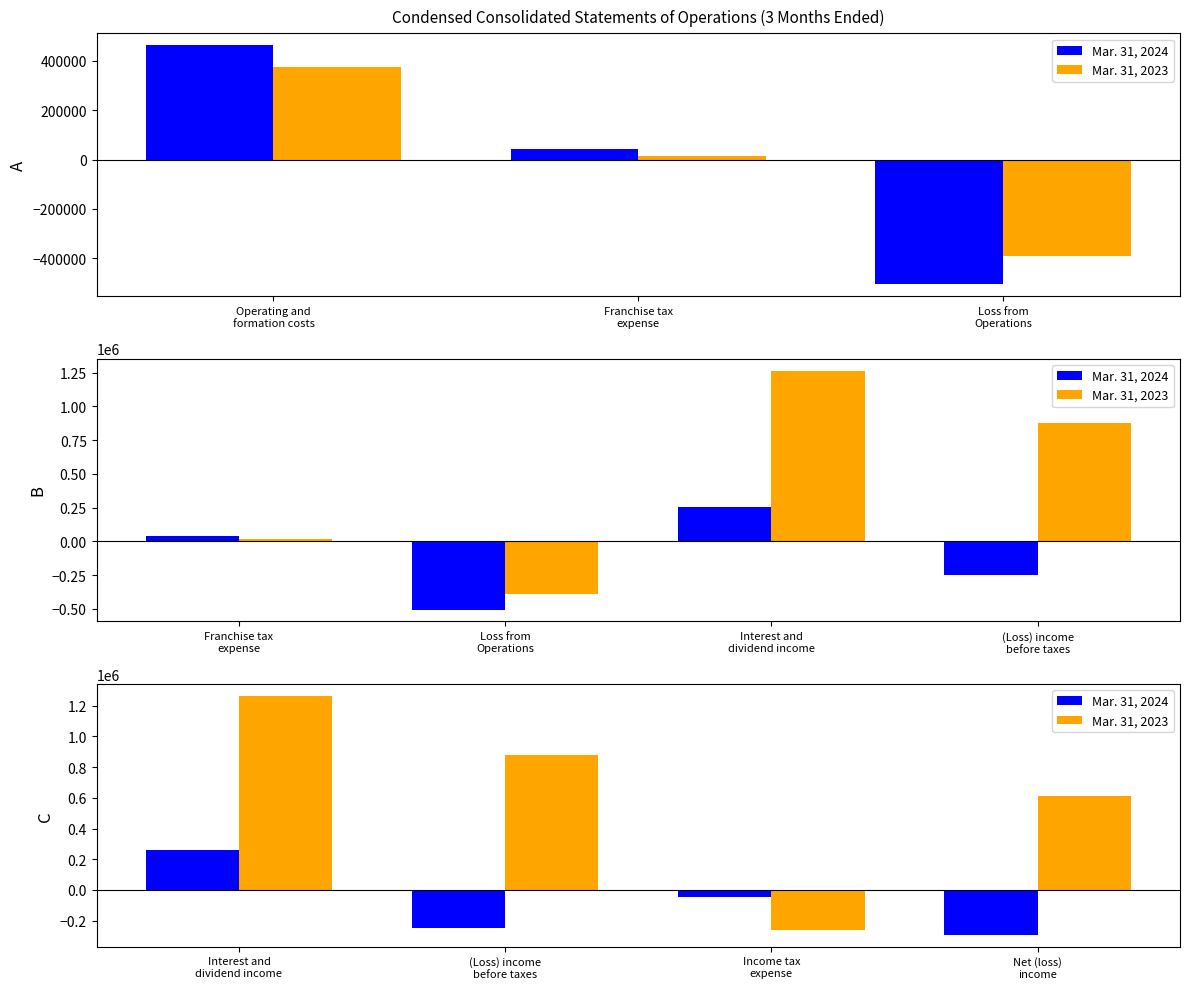

What is the label of the 1st bar from the left?

Interest and dividend income